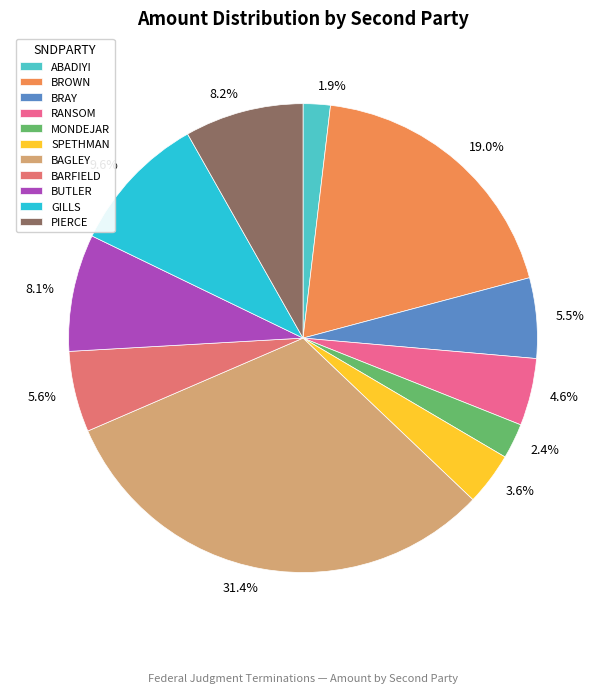

What is the ratio of the value at BARFIELD to the value at SPETHMAN?

1.5